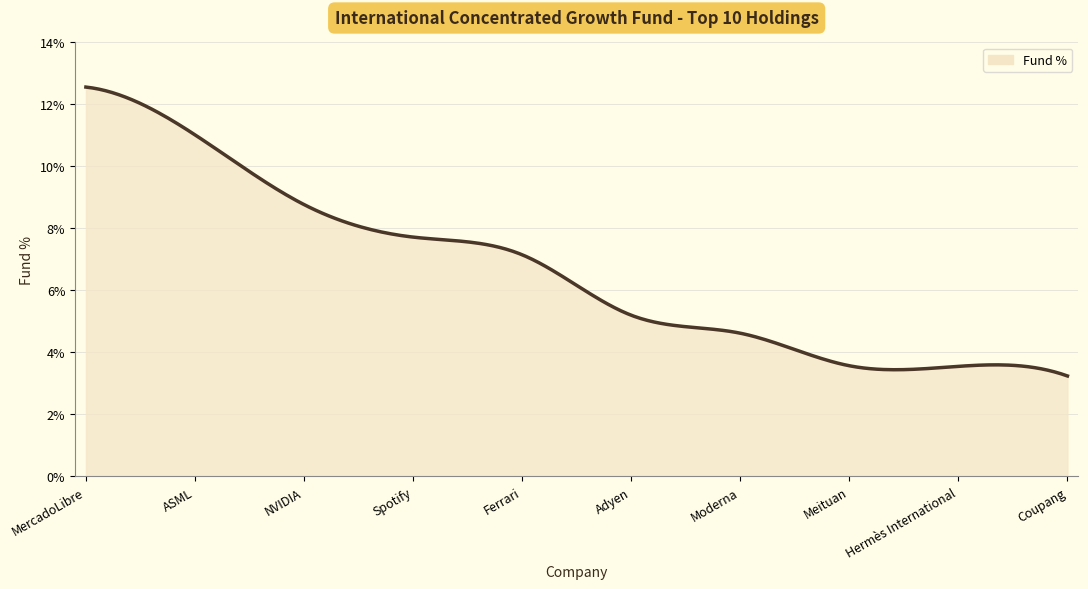

What is the smallest value displayed?

3.2